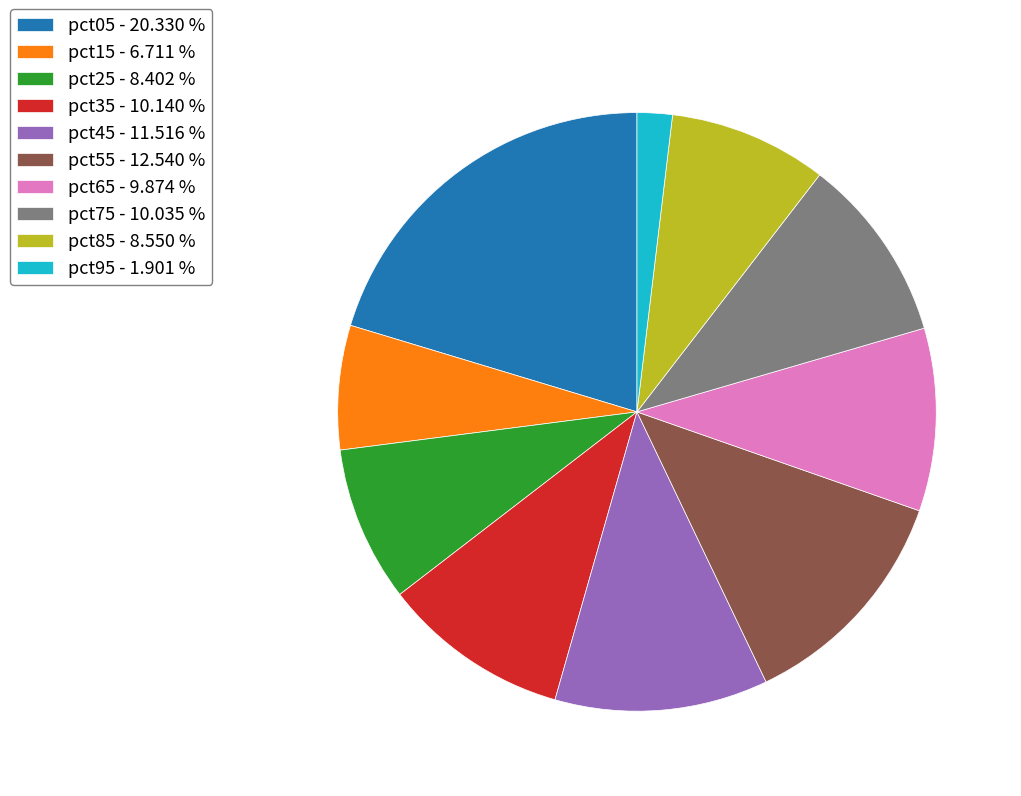

Is there a majority slice in this chart?

No